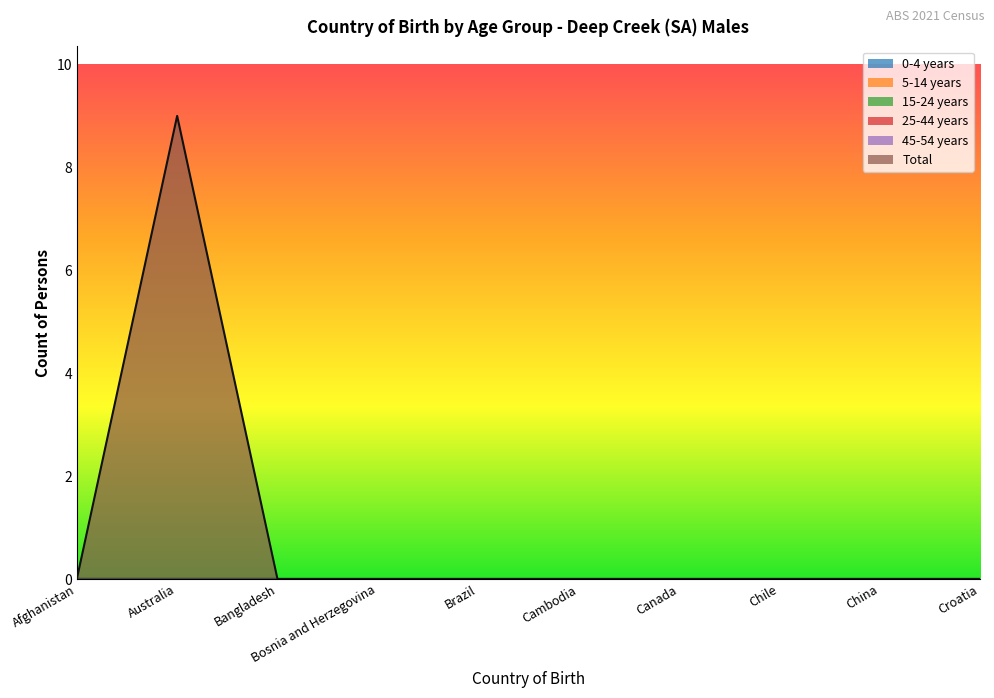

At how many categories does at least one series exceed 5?

1